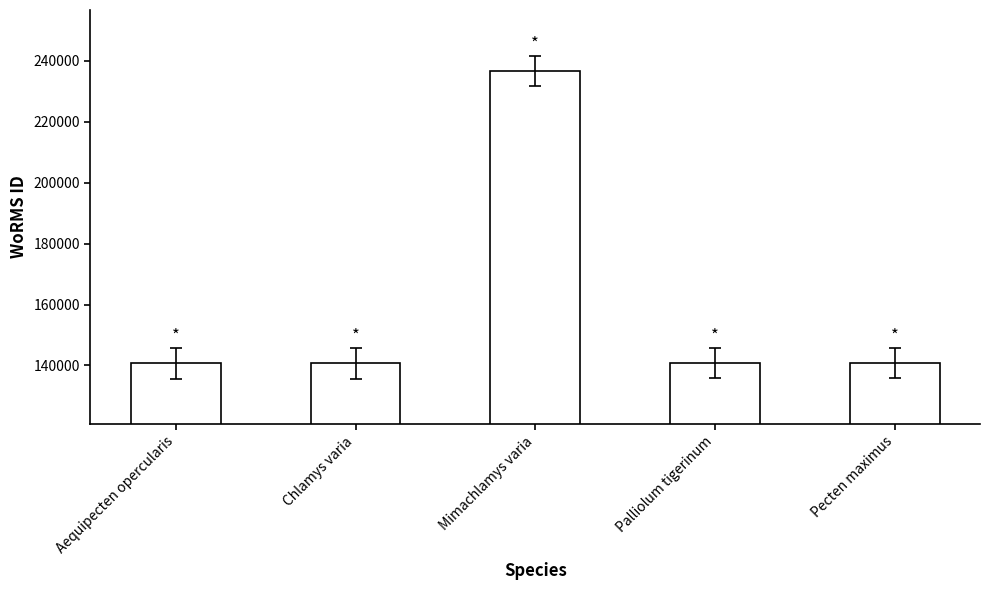

The value at Pecten maximus is 77555. True or false?

False